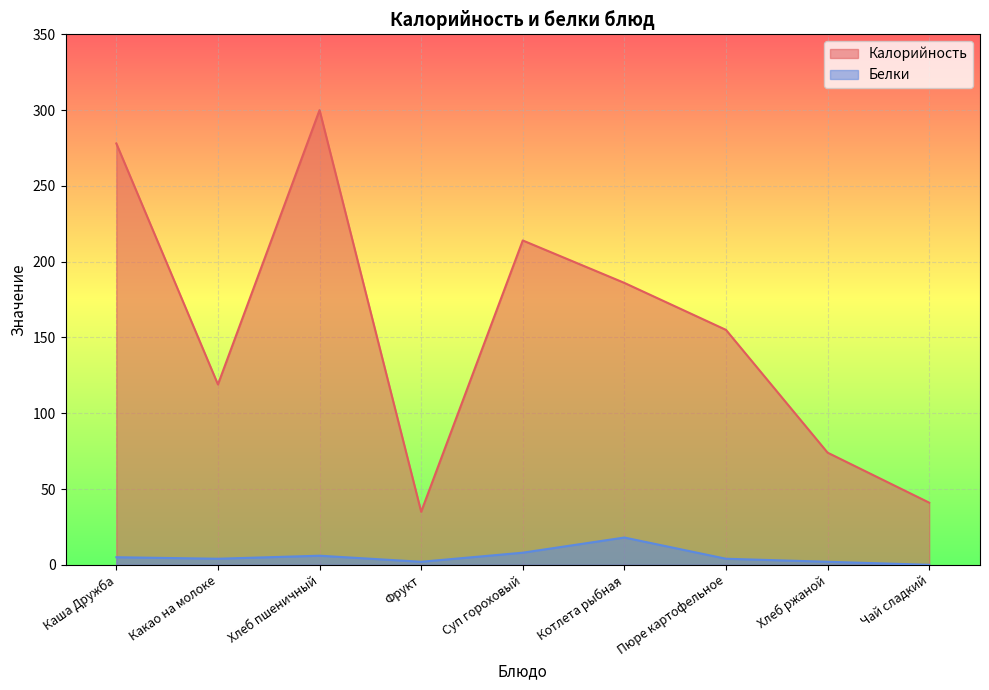

What is the approximate value of Белки at Суп гороховый, to the nearest 5?

10